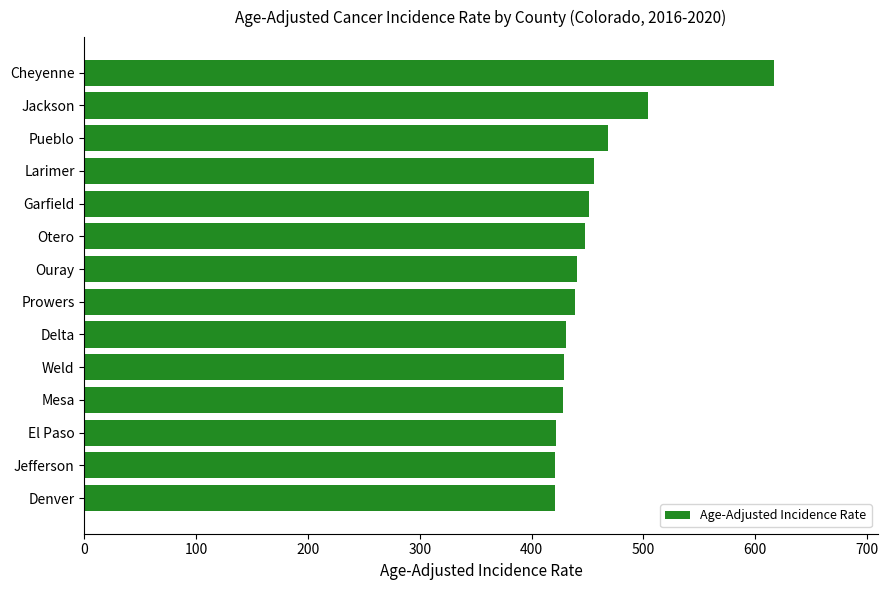

What is the average value?

455.3